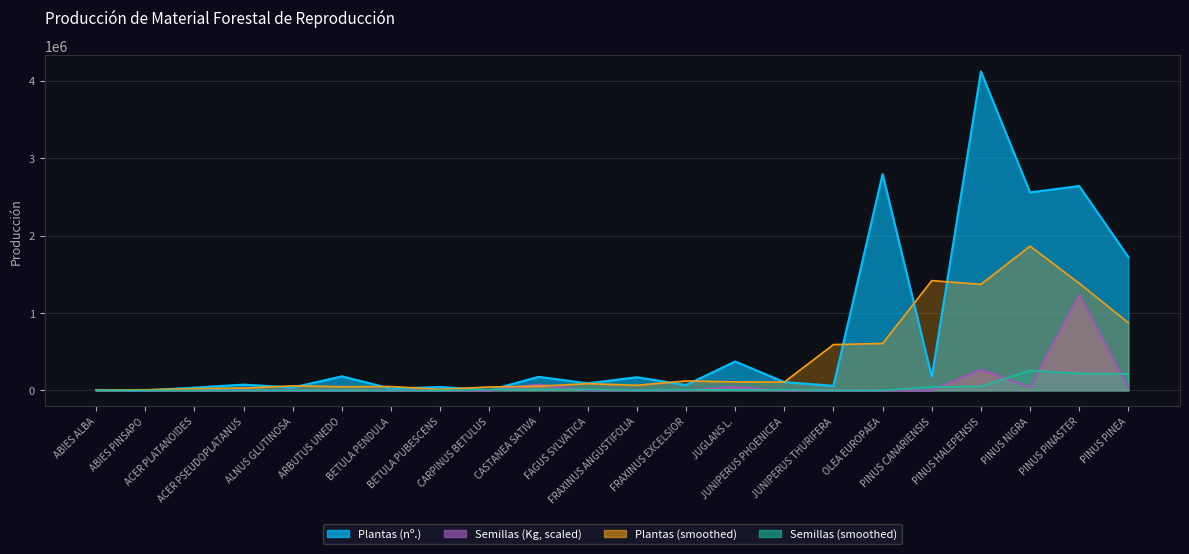

What is the sum of the Plantas (nº.) values at ARBUTUS UNEDO and PINUS PINASTER?

2824498.0